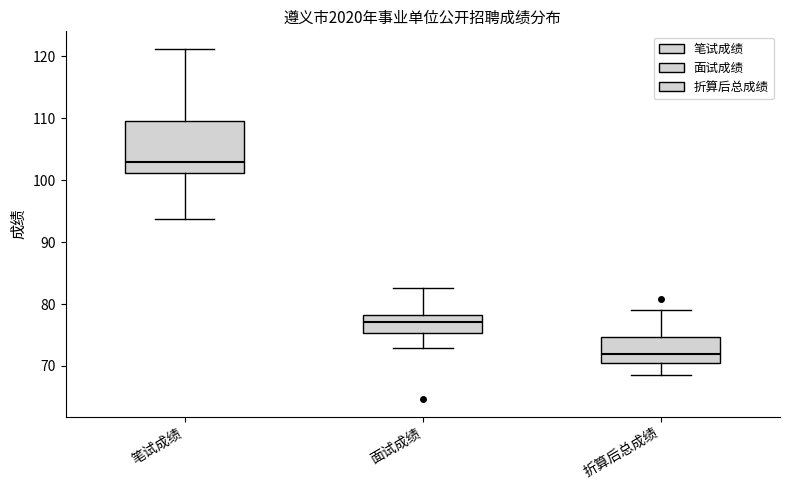

Reading left to right, read every box against the y-axis: the position of its median line, the range the box covers, and the ends of its whiskers. The values are not printed on the chart, so give them approximately, as read against the axis.

笔试成绩: median 103, box 101 to 110, whiskers 94 to 121
面试成绩: median 77, box 75 to 78, whiskers 73 to 83
折算后总成绩: median 72, box 71 to 75, whiskers 69 to 79